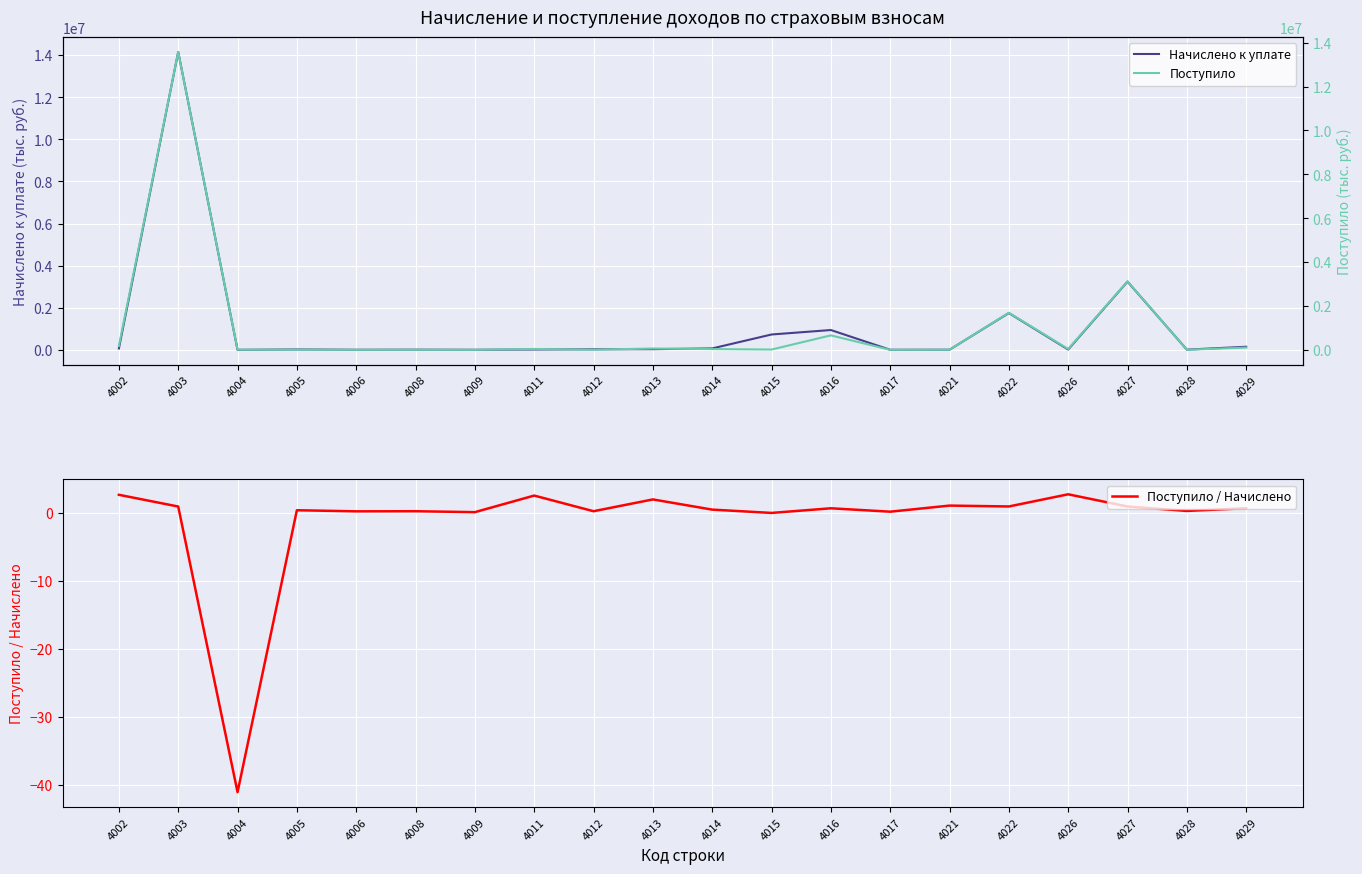

Reading right to left, what are all the values shown in this chart?

Начислено к уплате: 4029=145048.0	4028=8741.0	4027=3239822.0	4026=13556.0	4022=1746642.0	4021=3995.0	4017=1989.0	4016=940447.0	4015=728150.0	4014=66006.0	4013=30023.0	4012=25326.0	4011=14819.0	4009=1650.0	4008=7006.0	4006=2423.0	4005=16943.0	4004=-162.0	4003=14149492.0	4002=64121.0
Поступило: 4029=103035.0	4028=2705.0	4027=3120617.0	4026=37435.0	4022=1689913.0	4021=4384.0	4017=397.0	4016=658979.0	4015=12584.0	4014=33347.0	4013=60219.0	4012=6787.0	4011=38141.0	4009=216.0	4008=1878.0	4006=612.0	4005=7007.0	4004=6660.0	4003=13576680.0	4002=172385.0
Поступило / Начислено: 4029=0.7	4028=0.3	4027=1.0	4026=2.8	4022=1.0	4021=1.1	4017=0.2	4016=0.7	4015=0.0	4014=0.5	4013=2.0	4012=0.3	4011=2.6	4009=0.1	4008=0.3	4006=0.3	4005=0.4	4004=-41.1	4003=1.0	4002=2.7